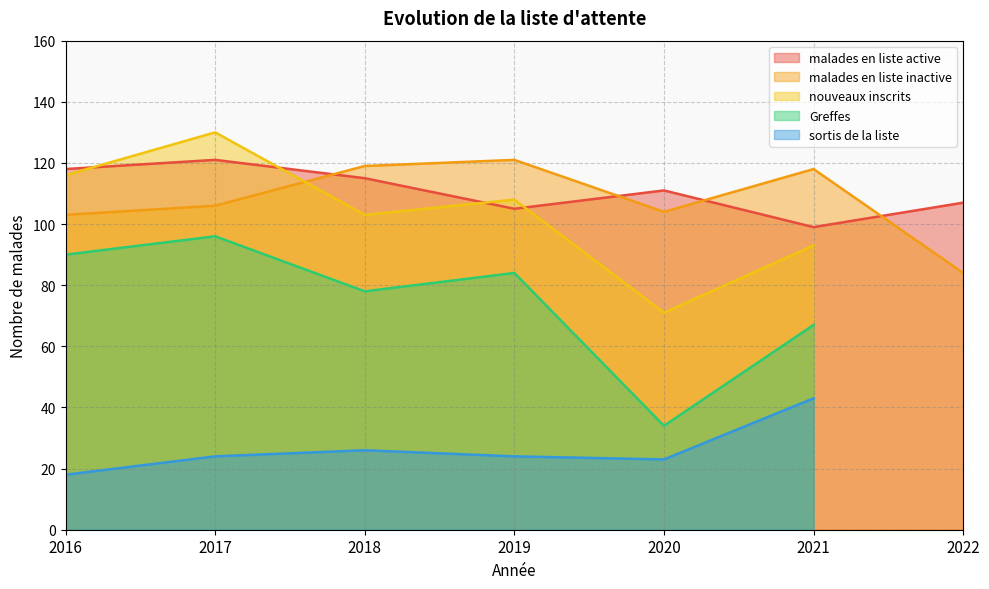

What is the spread (max minus min) of values at 2020?

88